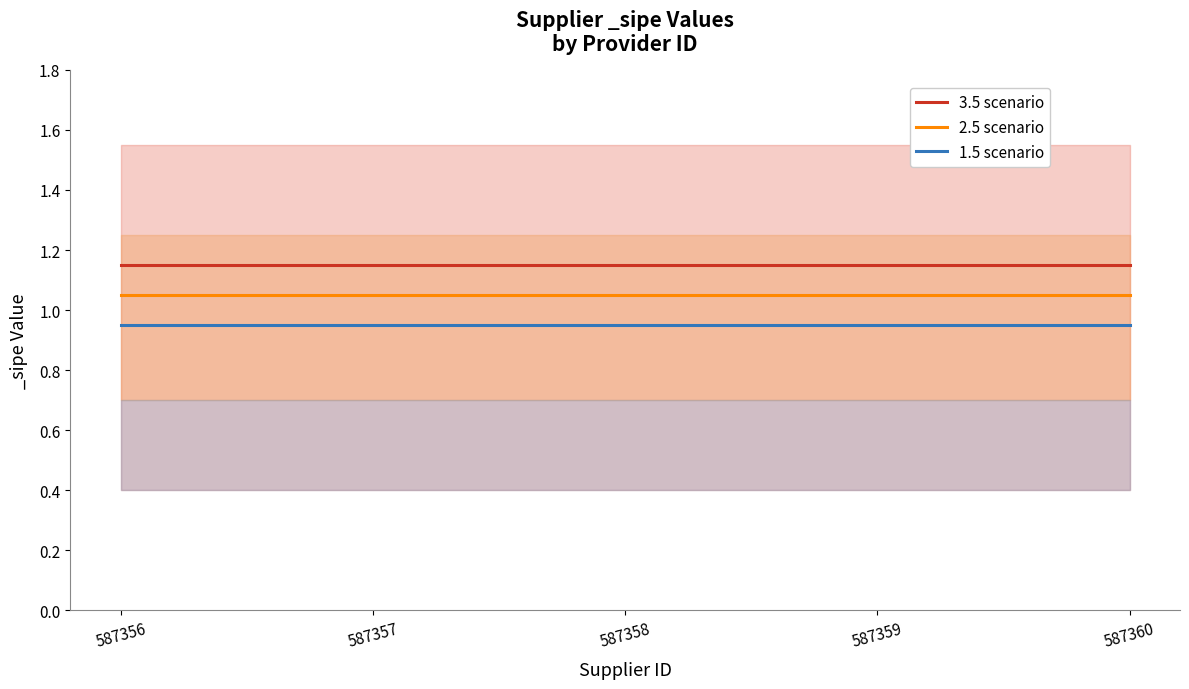

Rank the series by their average value, from highest to lowest.

3.5 scenario, 2.5 scenario, 1.5 scenario